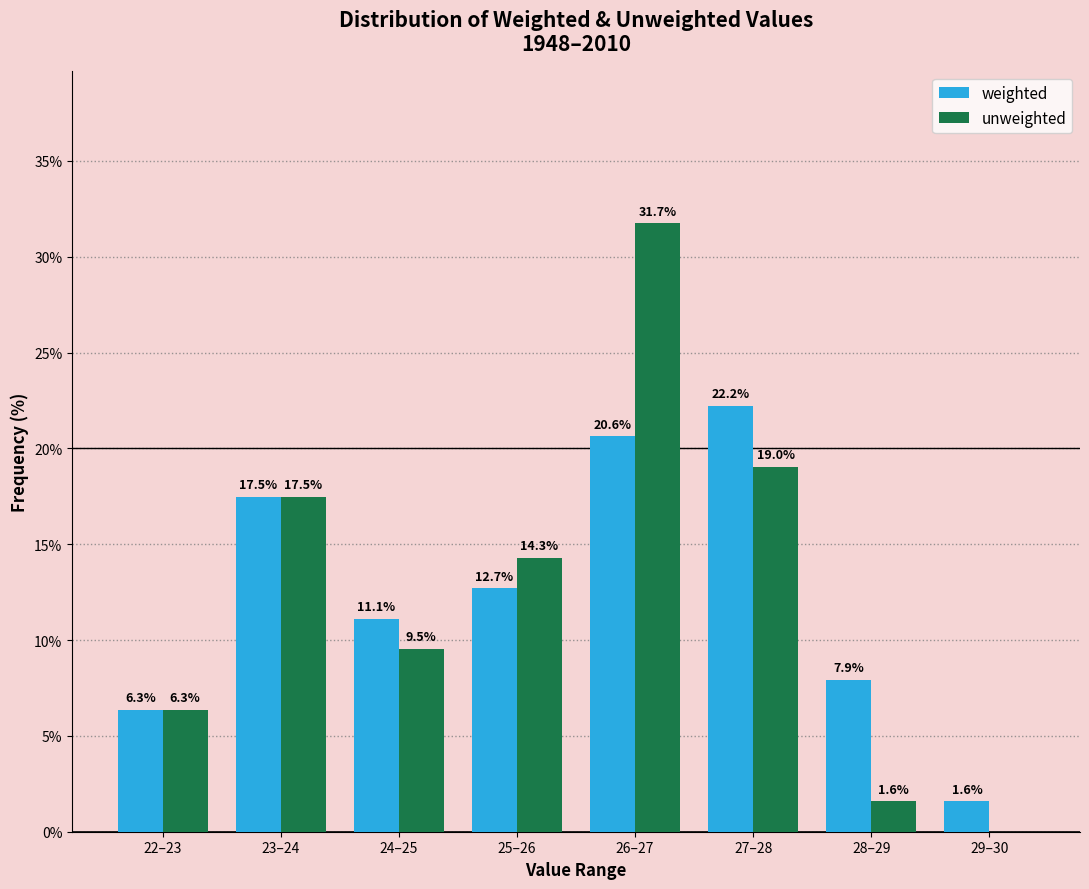

Reading left to right, what are all the values shown in this chart?

weighted: 22–23=6.3	23–24=17.5	24–25=11.1	25–26=12.7	26–27=20.6	27–28=22.2	28–29=7.9	29–30=1.6
unweighted: 22–23=6.3	23–24=17.5	24–25=9.5	25–26=14.3	26–27=31.7	27–28=19.0	28–29=1.6	29–30=0.0